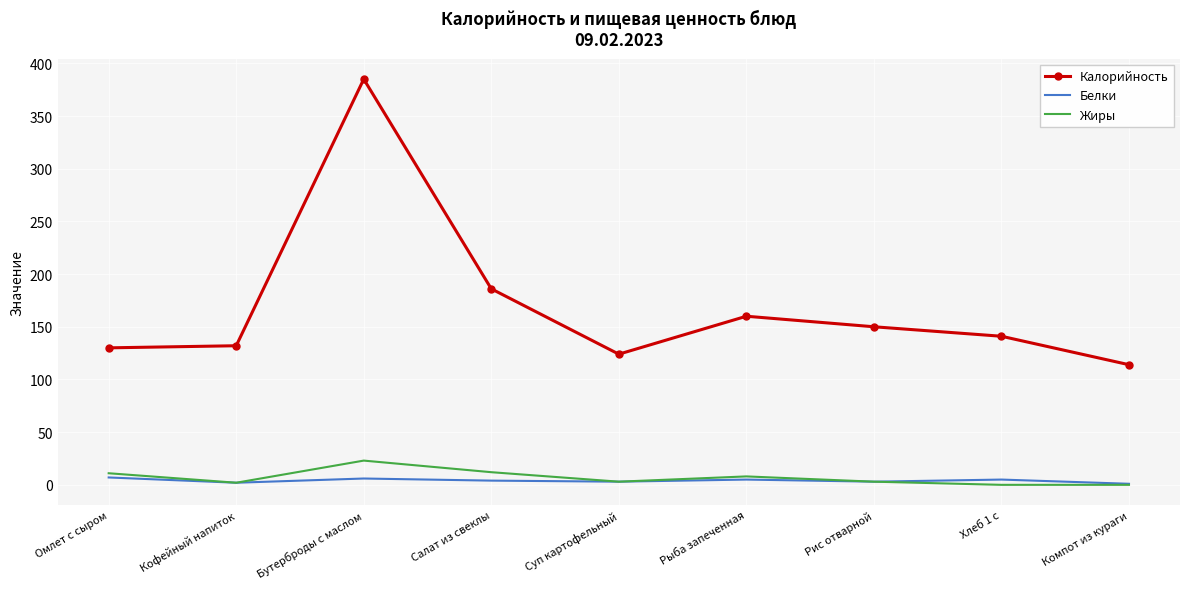

Which series has the largest range (max minus min)?

Калорийность